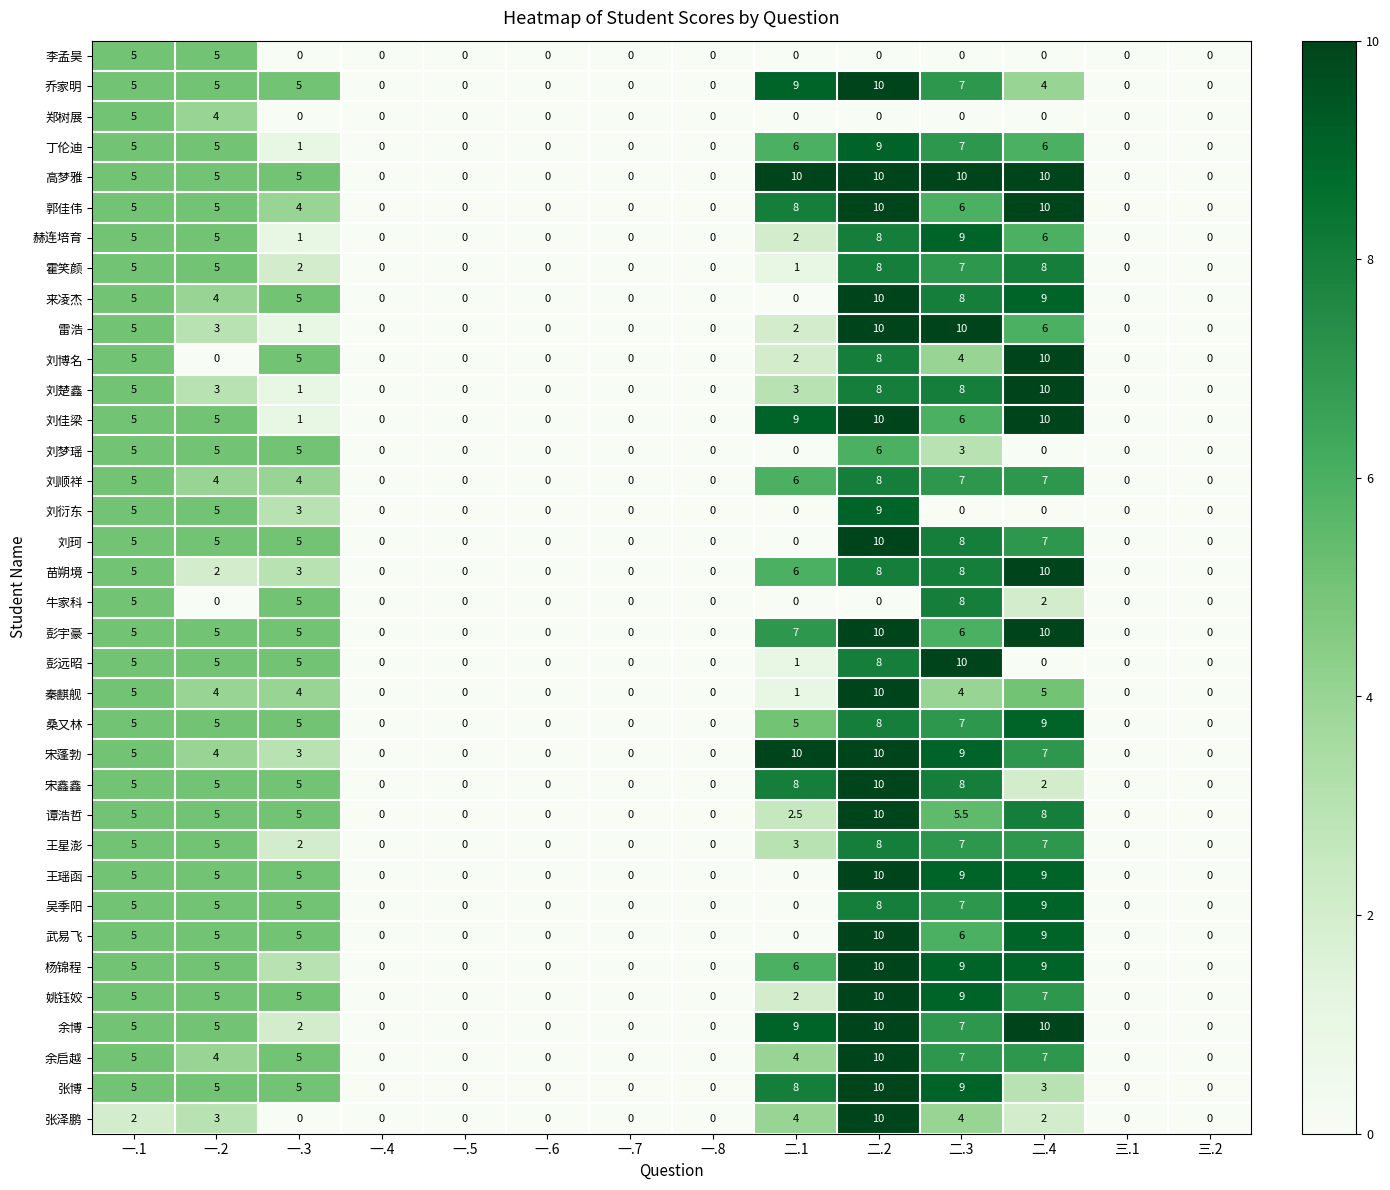

Count the 赫连培育 values in the range 0 to 5.

11